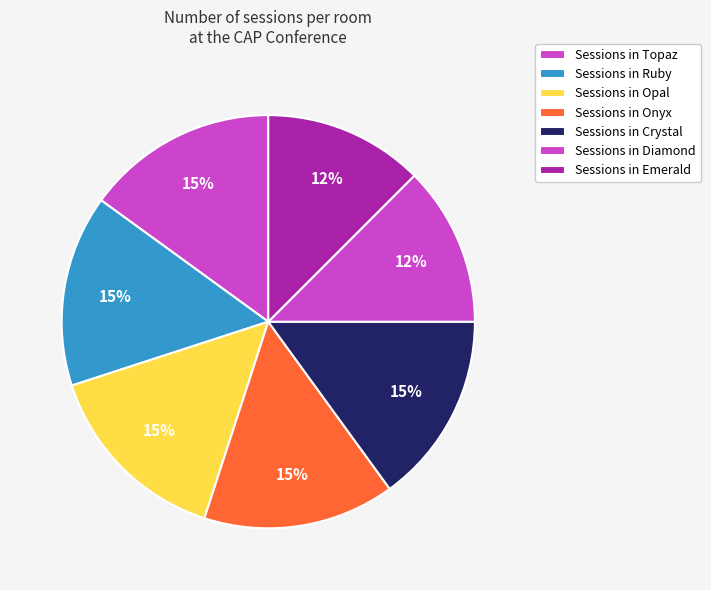

To the nearest percent, what is the average slice percentage?

14%